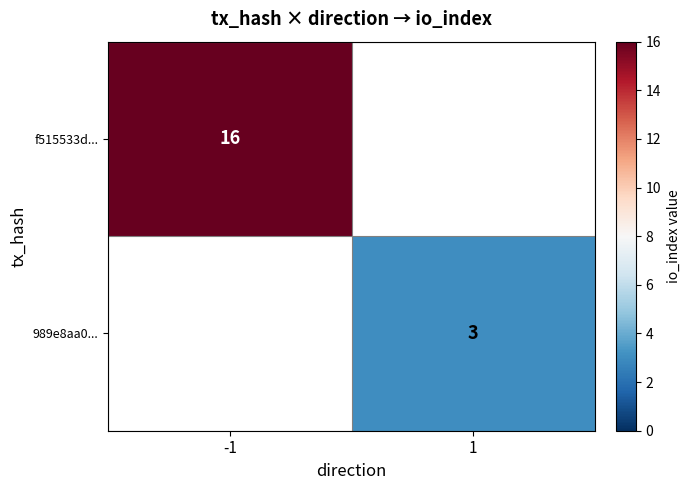

What is the smallest value displayed?

3.0